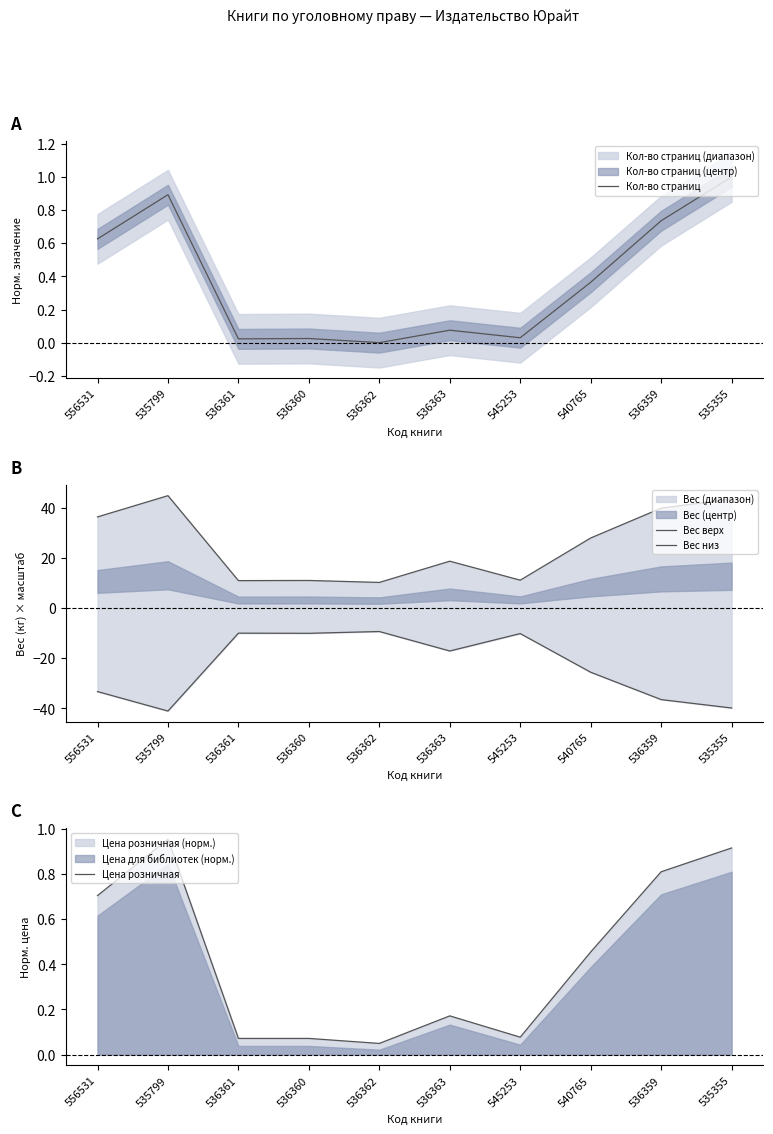

Is the value of Кол-во страниц at 536359 greater than the value of Вес верх at 540765?

No